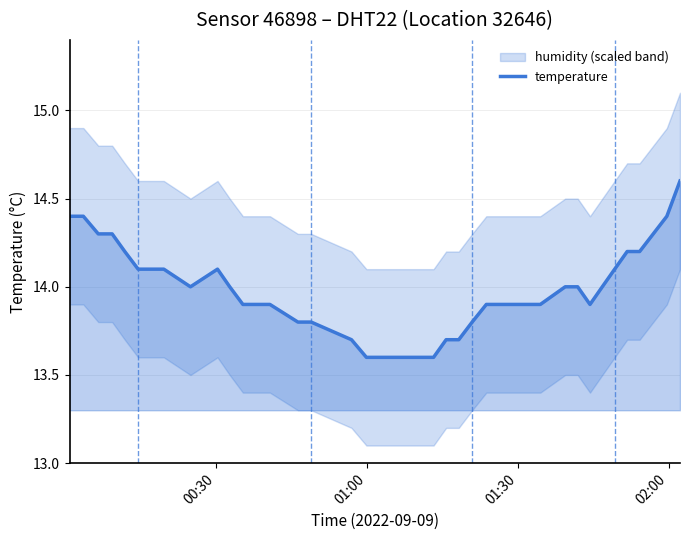

What is the highest value of the temperature series?

14.6